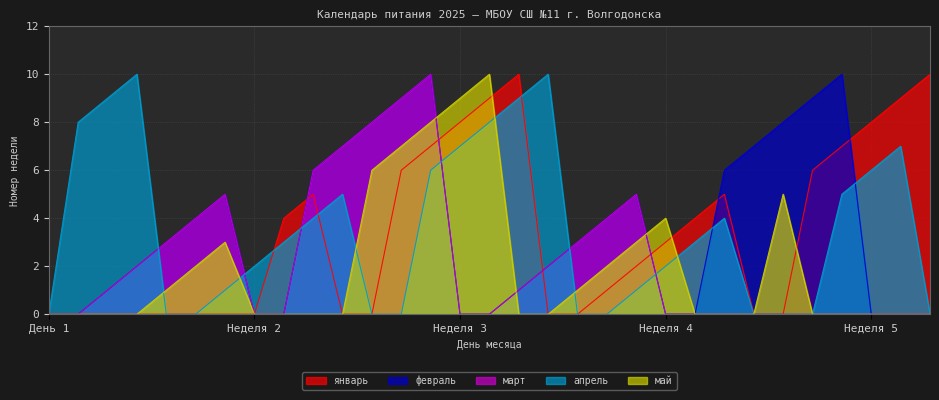

What is the sum of all май values?

61